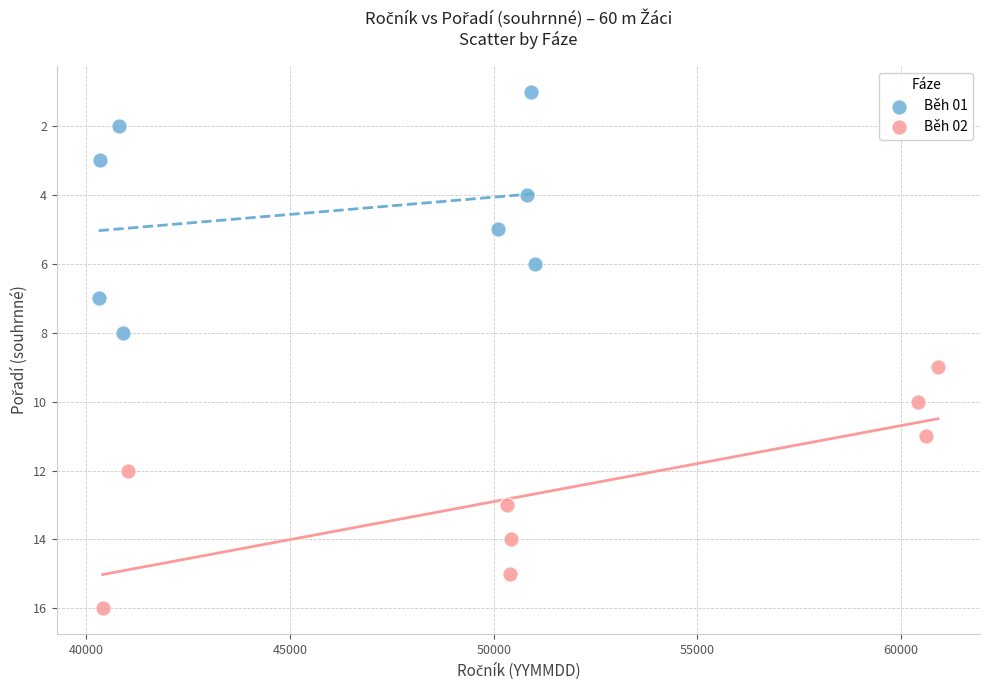

Which series contains the lowest Y value?

Běh 01